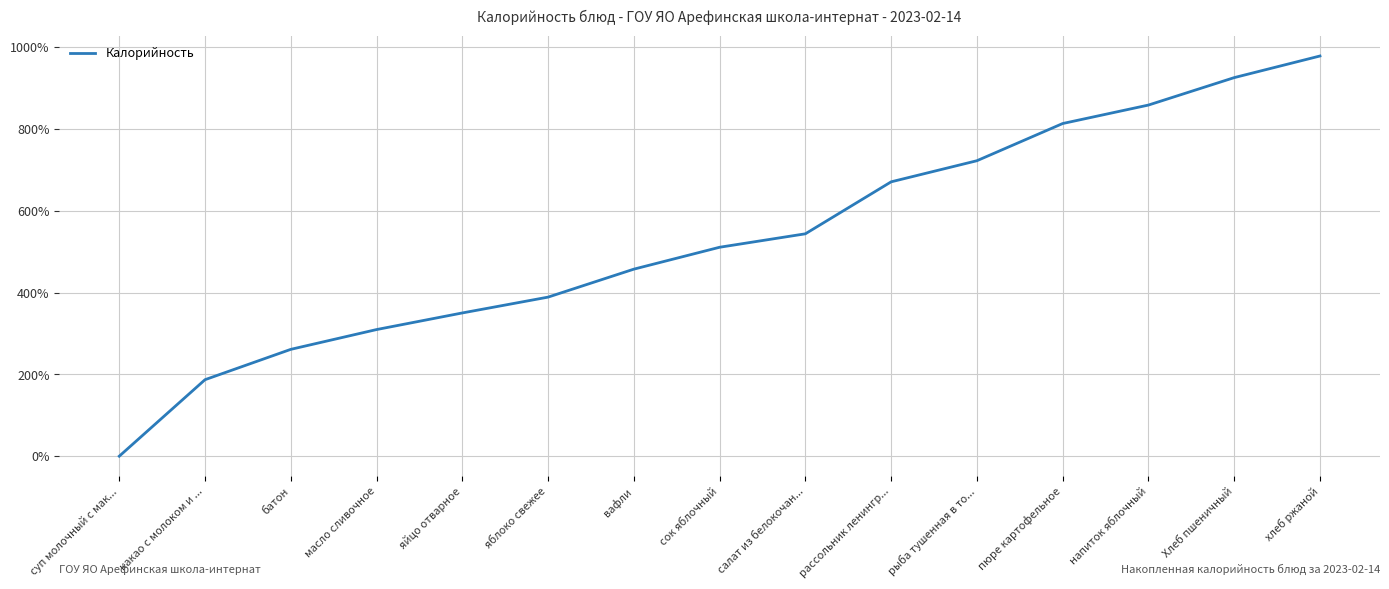

Approximately how many times larger is the value at яйцо отварное compared to рассольник ленингр...?

0.5